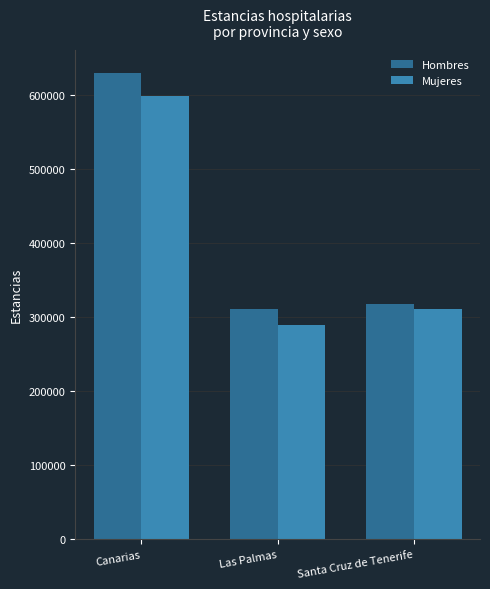

What position from the right is Canarias?

3